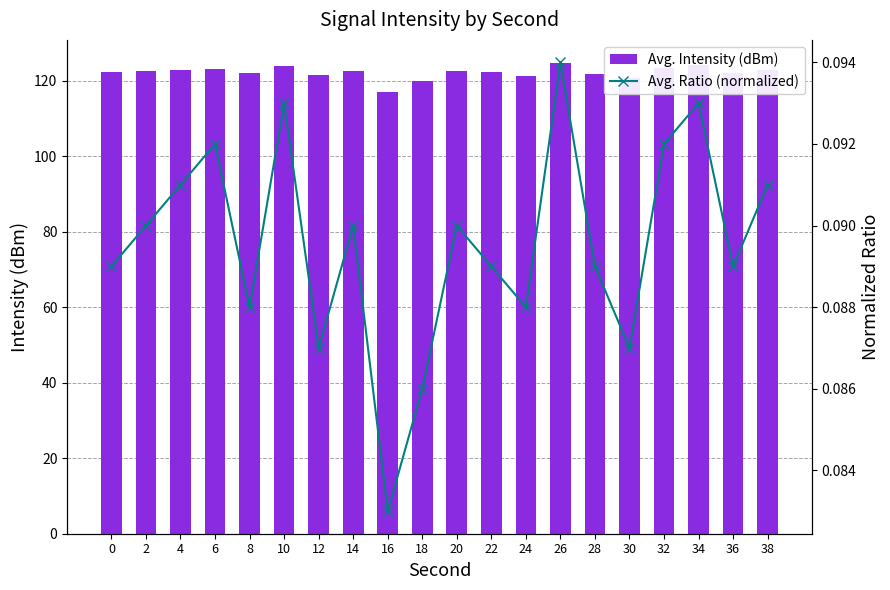

At how many categories does at least one series exceed 117?

19